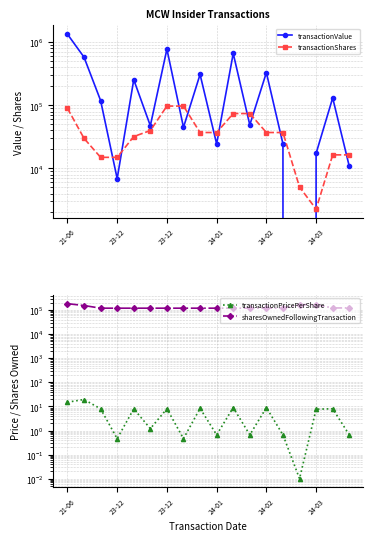

Where is transactionValue nearest to the value 675000?

10